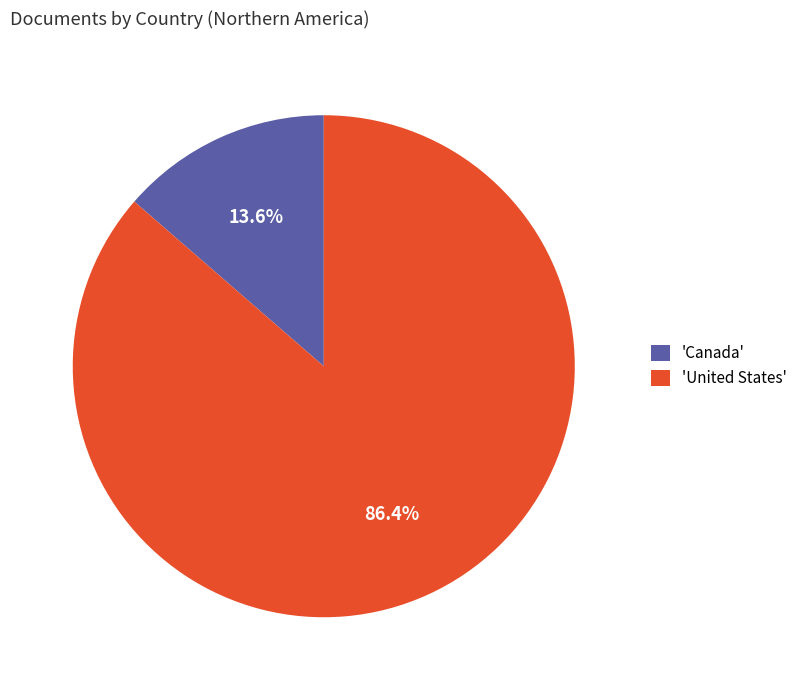

Count the number of slices in the pie.

2